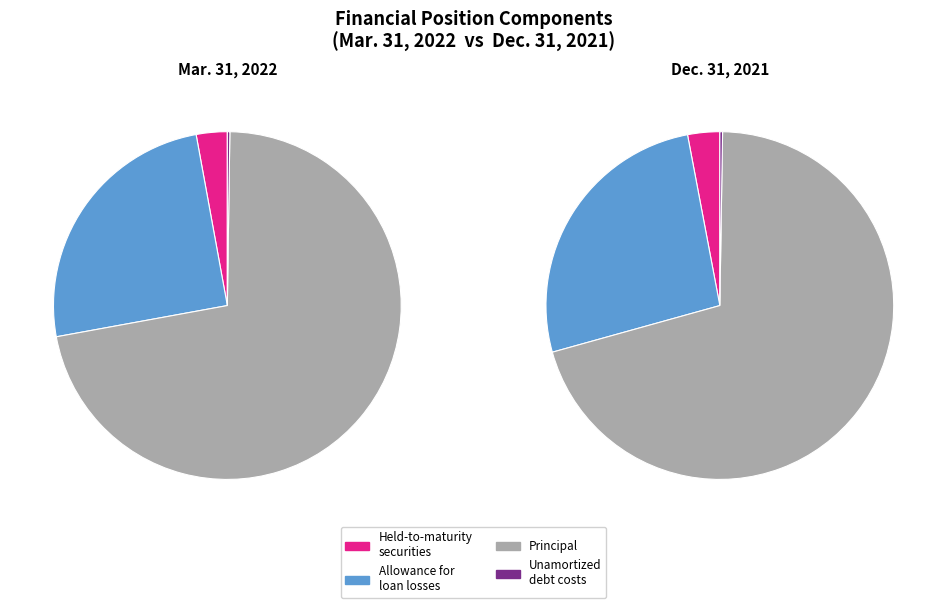

Between Fair value of held-to-maturity securities and Allowance for loan losses, which is larger?

Allowance for loan losses